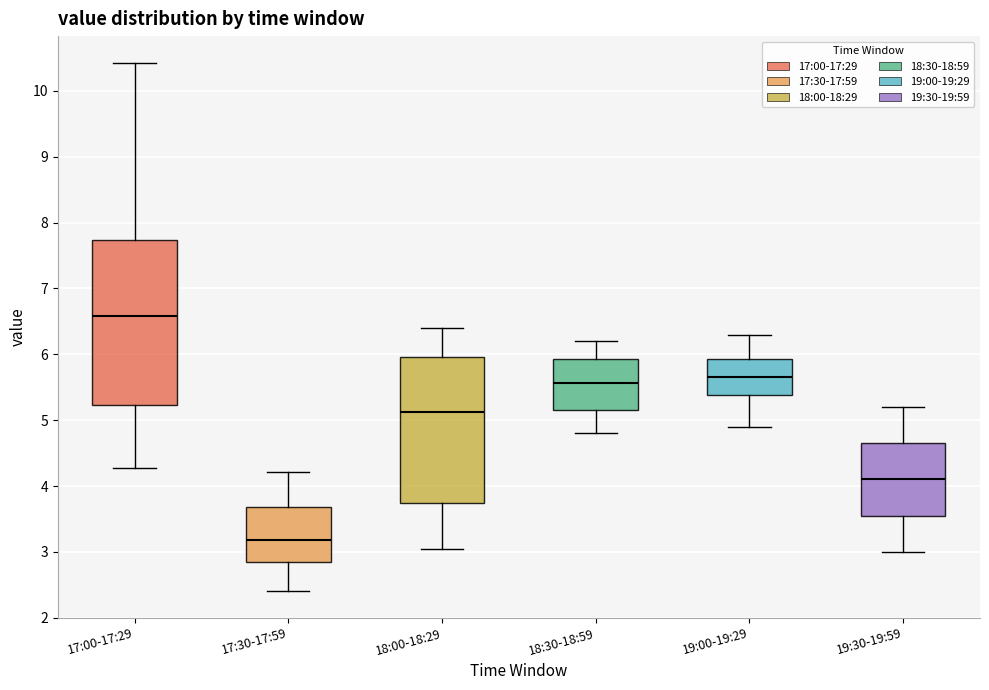

Reading left to right, read every box against the y-axis: the position of its median line, the range the box covers, and the ends of its whiskers. The values are not printed on the chart, so give them approximately, as read against the axis.

17:00-17:29: median 6.6, box 5.2 to 7.7, whiskers 4.3 to 10.4
17:30-17:59: median 3.2, box 2.9 to 3.7, whiskers 2.4 to 4.2
18:00-18:29: median 5.1, box 3.7 to 6.0, whiskers 3.1 to 6.4
18:30-18:59: median 5.6, box 5.2 to 5.9, whiskers 4.8 to 6.2
19:00-19:29: median 5.7, box 5.4 to 5.9, whiskers 4.9 to 6.3
19:30-19:59: median 4.1, box 3.6 to 4.7, whiskers 3.0 to 5.2